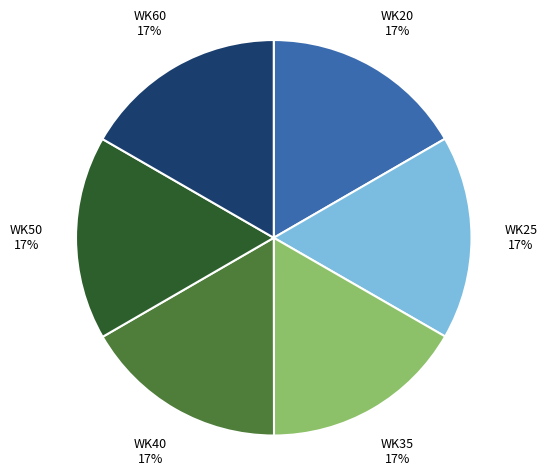

To the nearest percent, what is the average slice percentage?

17%